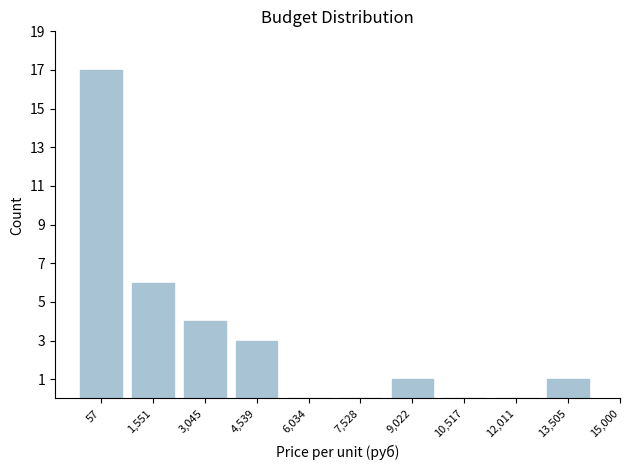

Reading left to right, list all the values displayed in this chart.

57=17	1,551=6	3,045=4	4,539=3	6,034=0	7,528=0	9,022=1	10,517=0	12,011=0	13,505=1